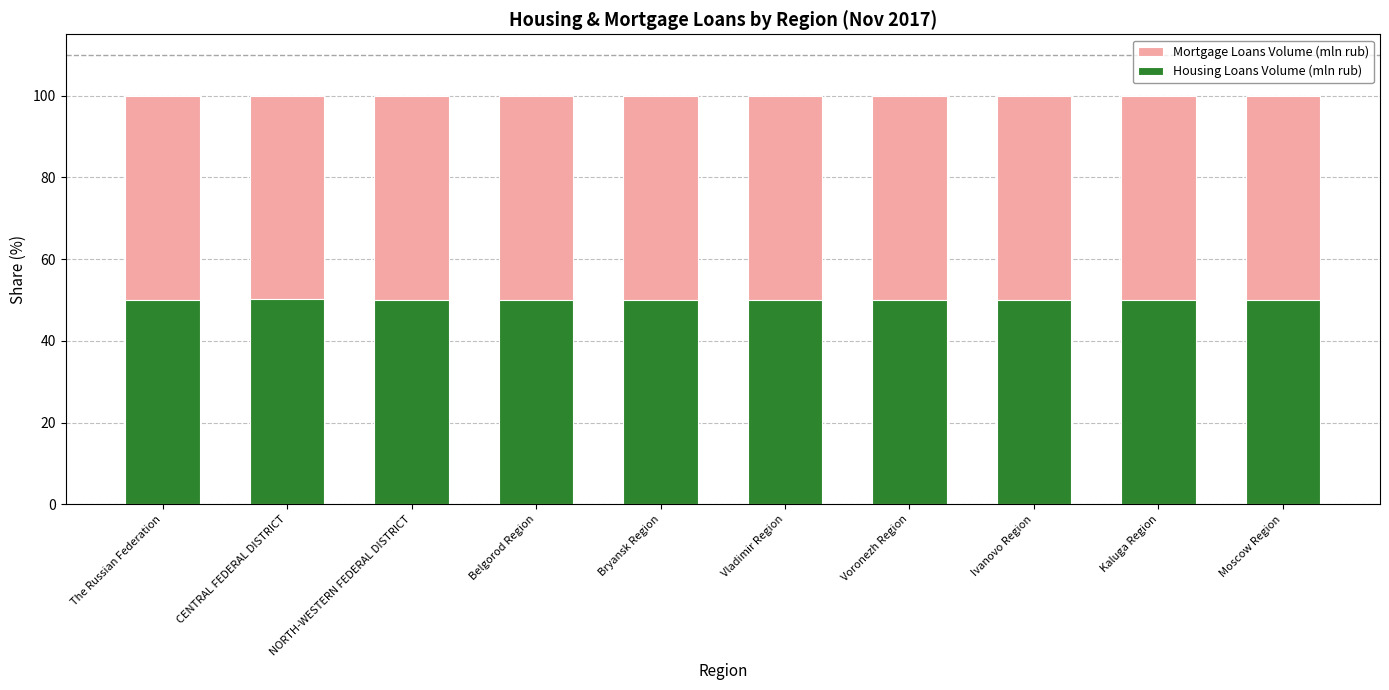

What is the total value across all series at Bryansk Region?

100.0